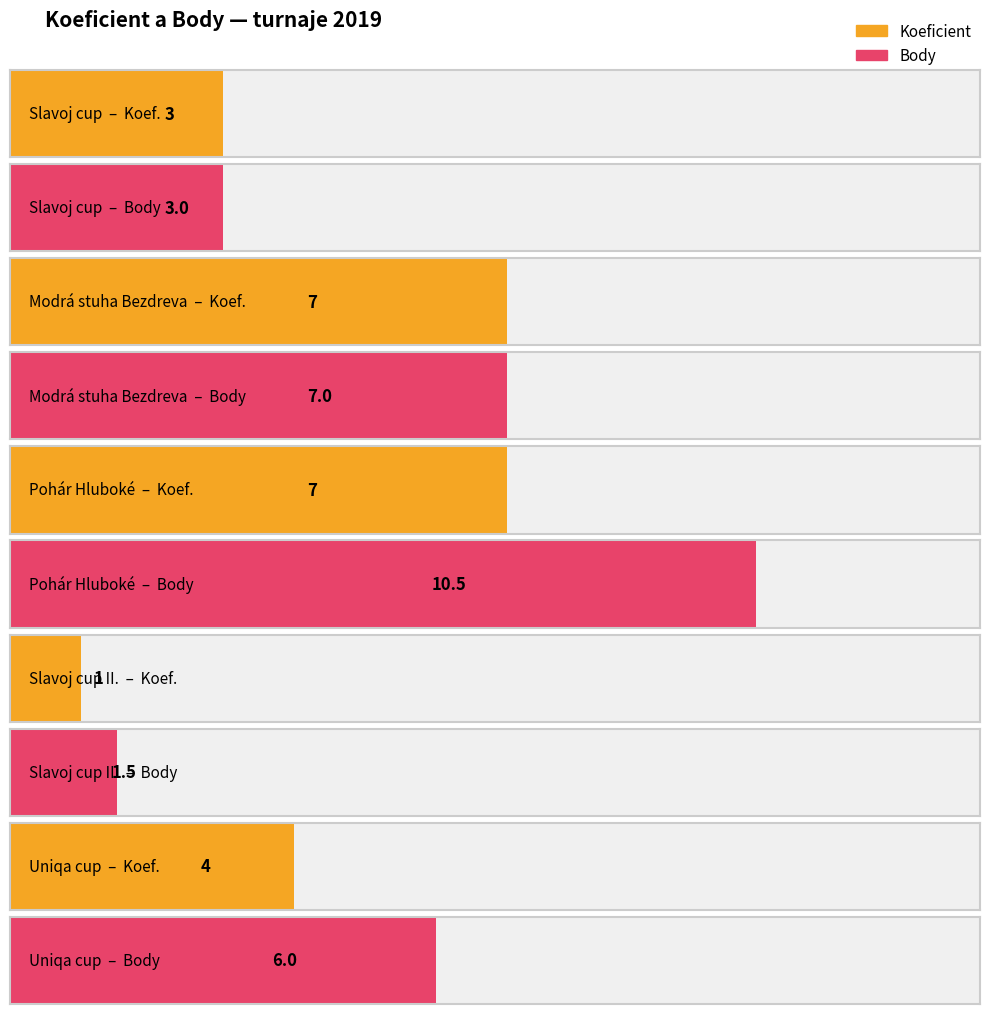

Rank the series by their maximum value, from highest to lowest.

Body, Koeficient